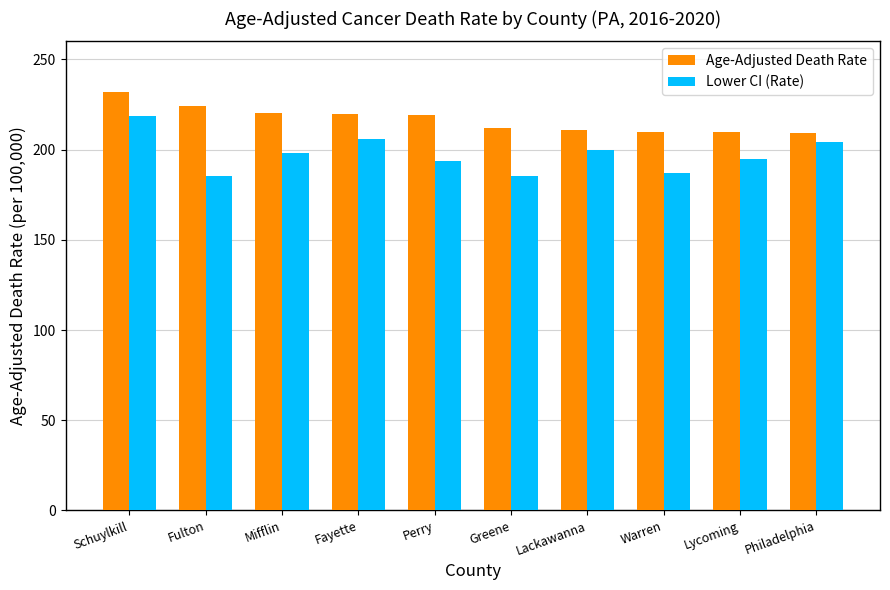

What is the approximate value of Lower CI (Rate) at Perry?

193.9